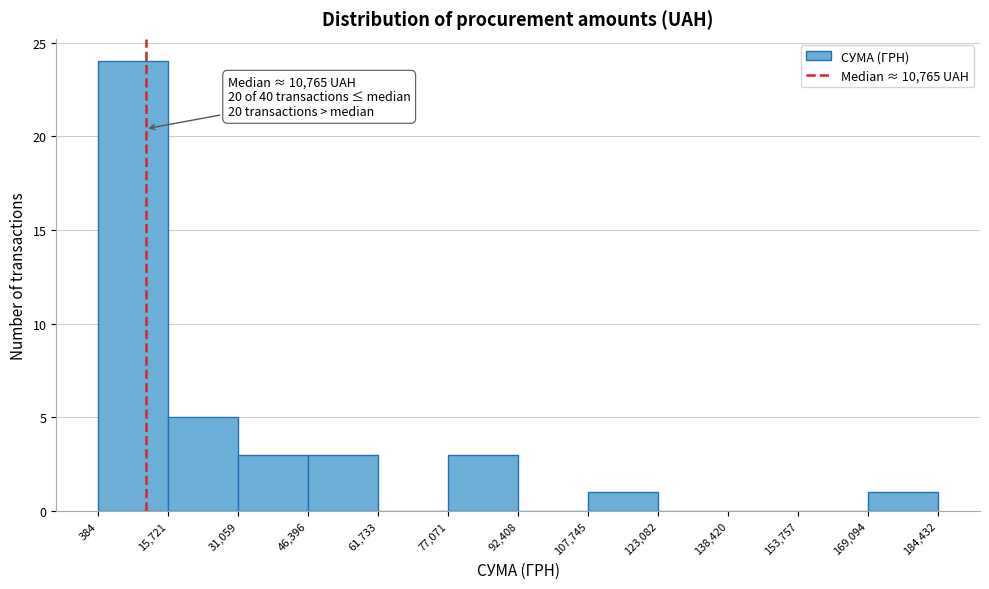

Which range on the x-axis has the tallest bar?

384 to 15,721